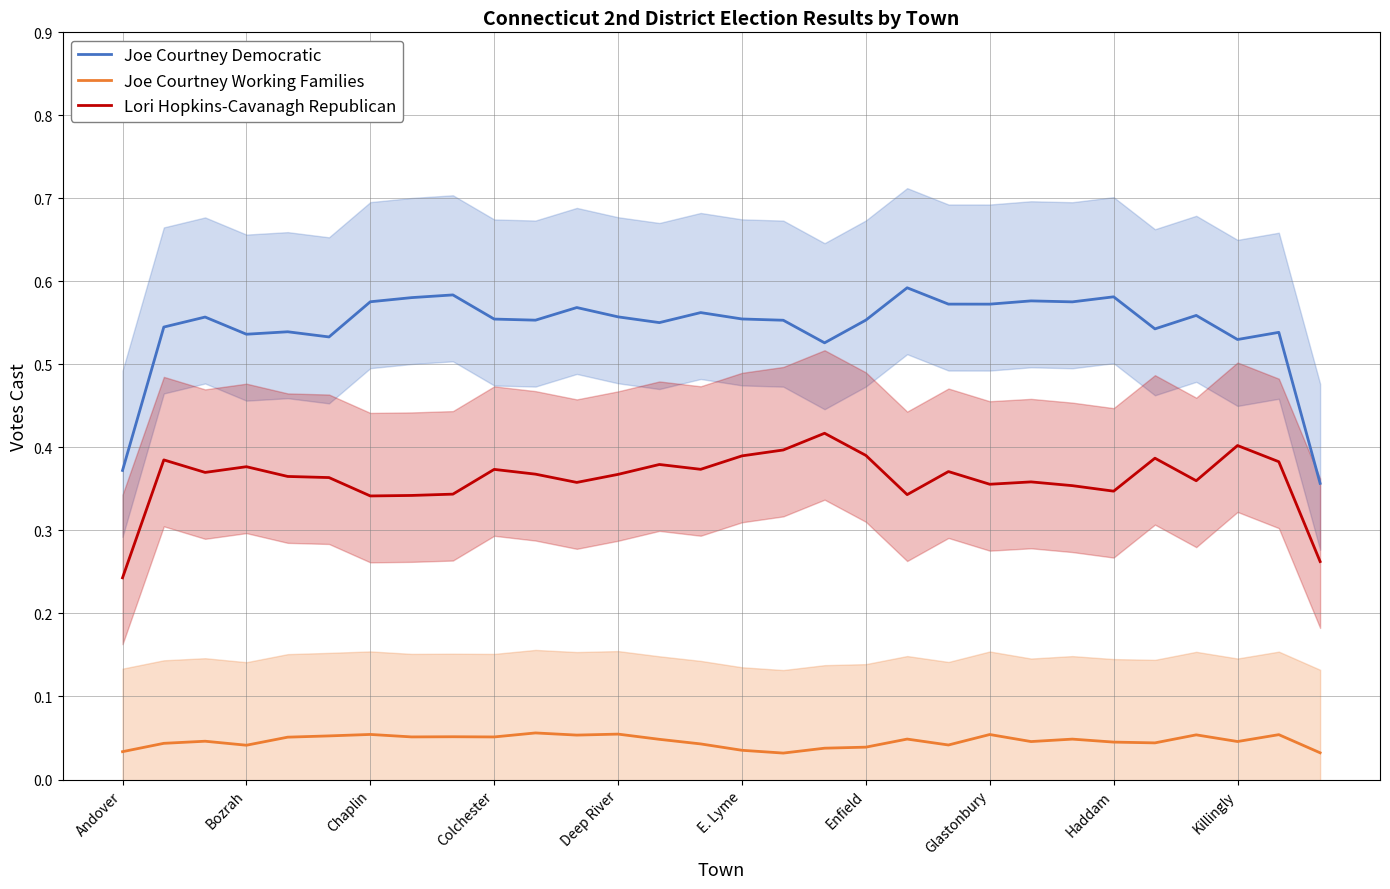

True or false: Joe Courtney Working Families and Joe Courtney Democratic cross at least once.

False